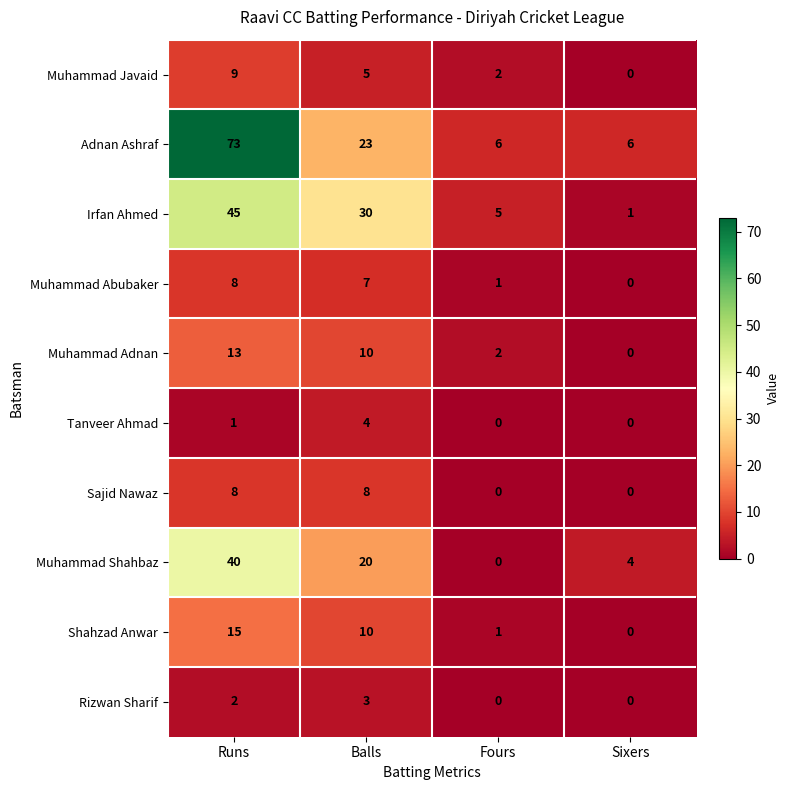

How many series are shown in this chart?

10